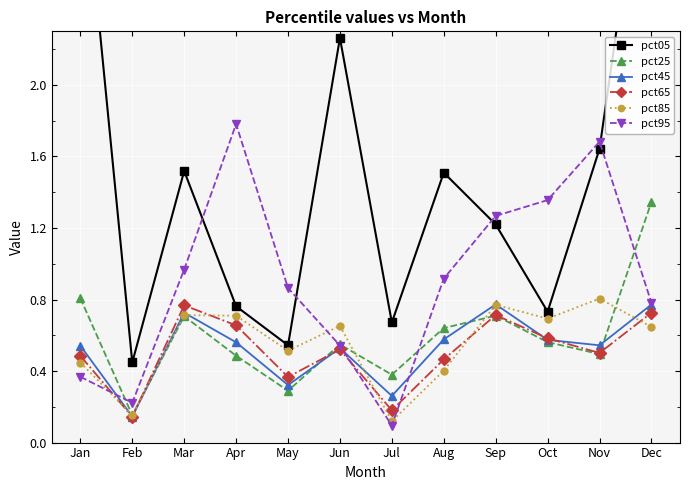

At which category is the sum across all series the highest?

Dec